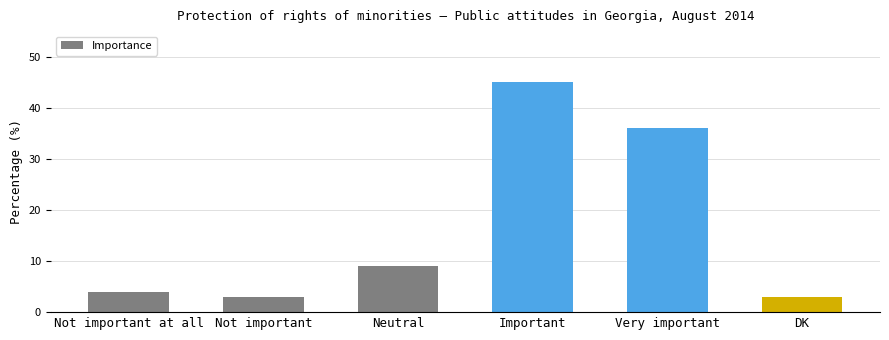

Which category has the highest value across all series?

Important